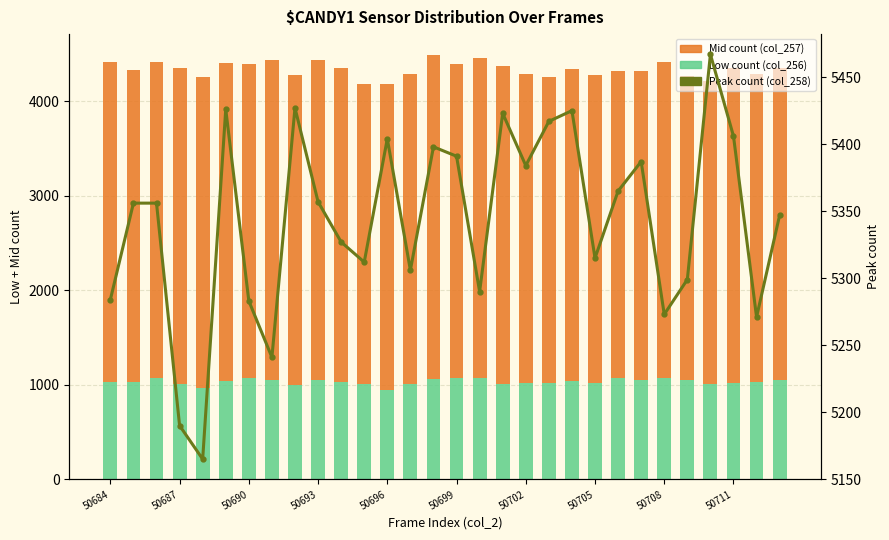

Rank the series by their average value, from highest to lowest.

Peak count (col_258), Mid count (col_257), Low count (col_256)